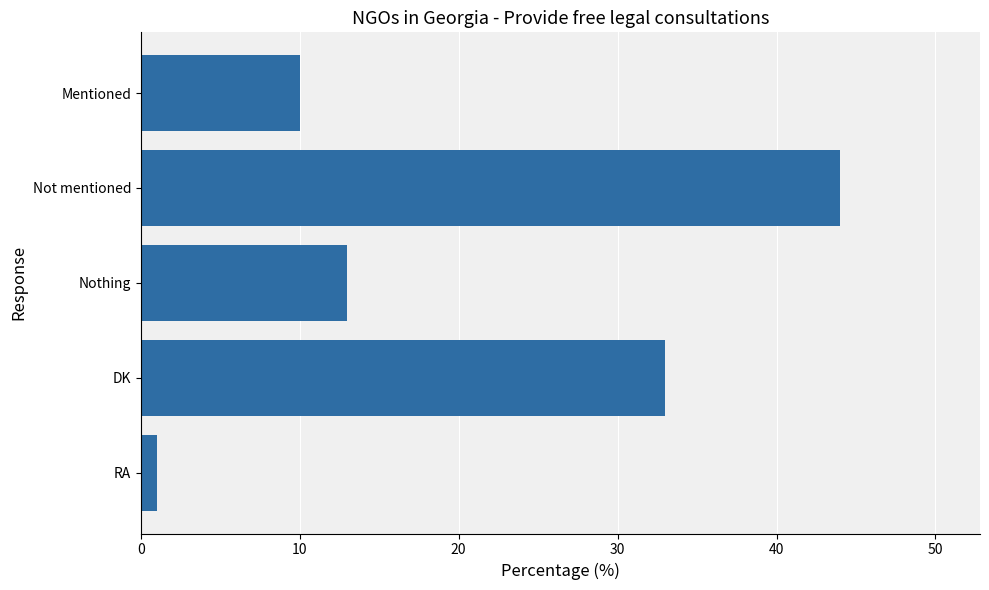

Which category has the lowest value across all series?

RA